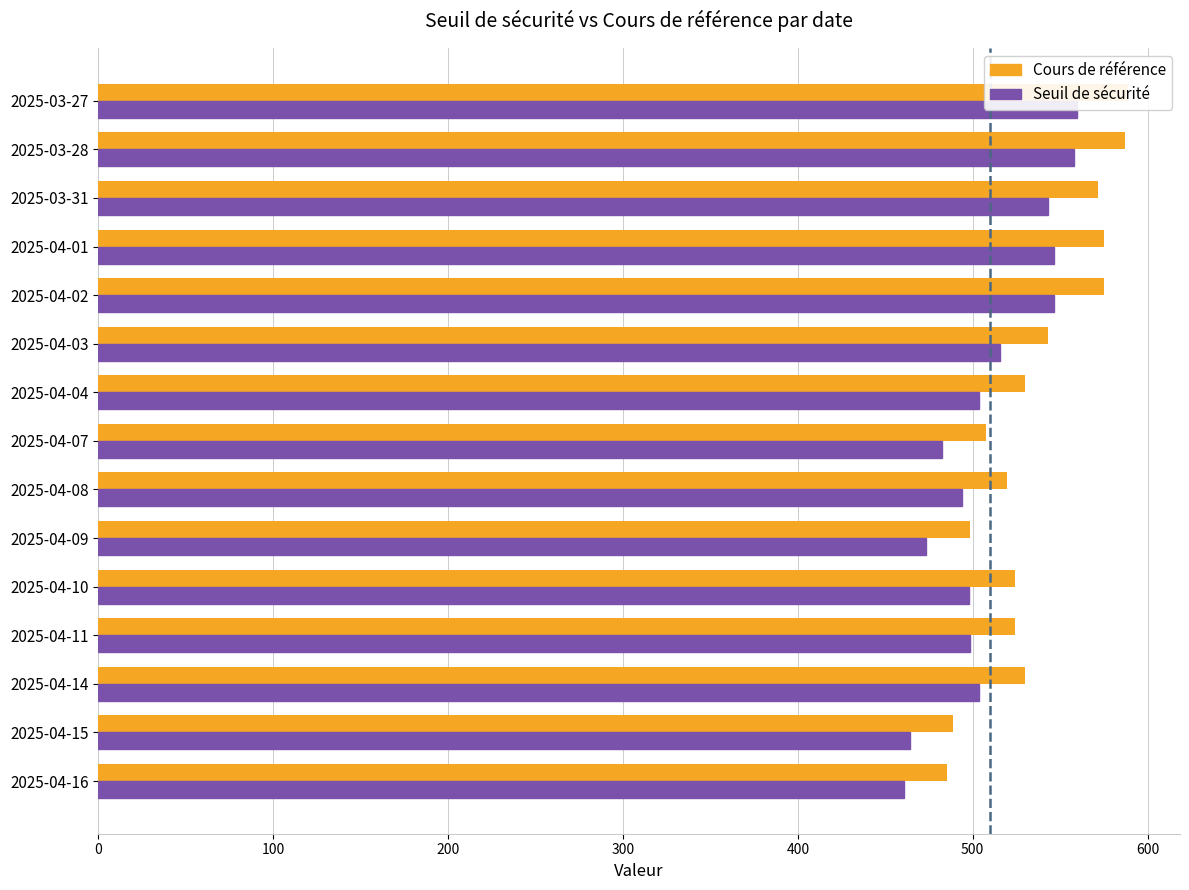

Reading right to left, what are all the values shown in this chart?

Cours de référence: 589.1	587.1	571.7	575.1	575.2	542.9	530.0	507.6	519.8	498.4	524.2	524.4	530.1	488.6	485.2
Seuil de sécurité: 559.6	557.7	543.1	546.3	546.4	515.8	503.5	482.2	493.8	473.5	498.0	498.2	503.6	464.2	460.9